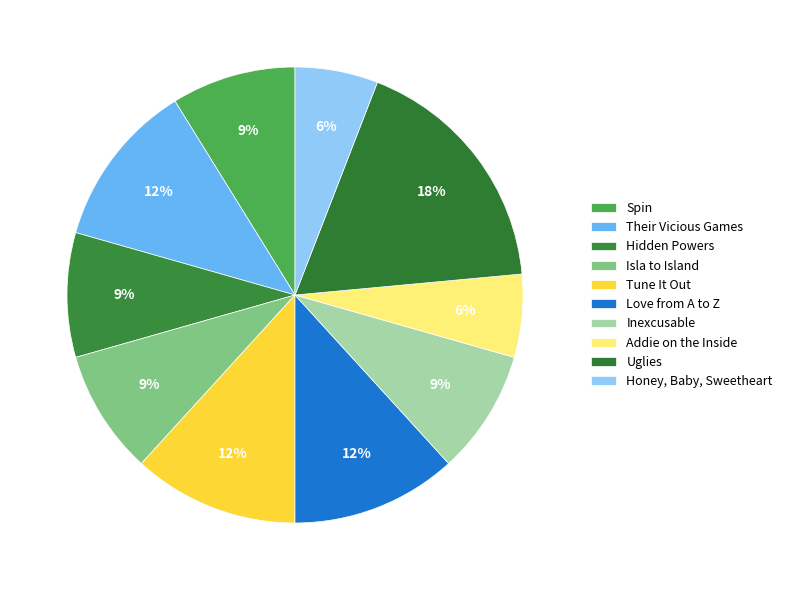

Approximately how many times larger is the value at Tune It Out compared to Addie on the Inside?

2.0